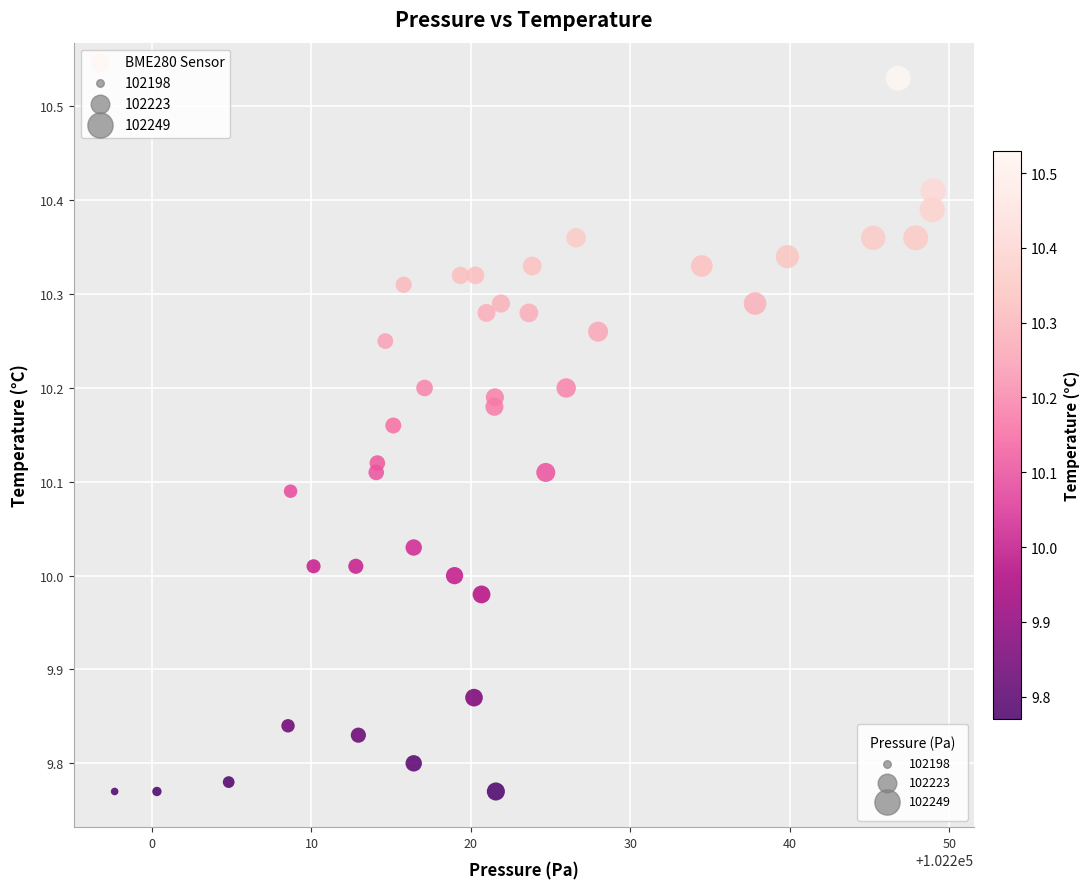

What is the range of Y values (max minus min)?

0.8